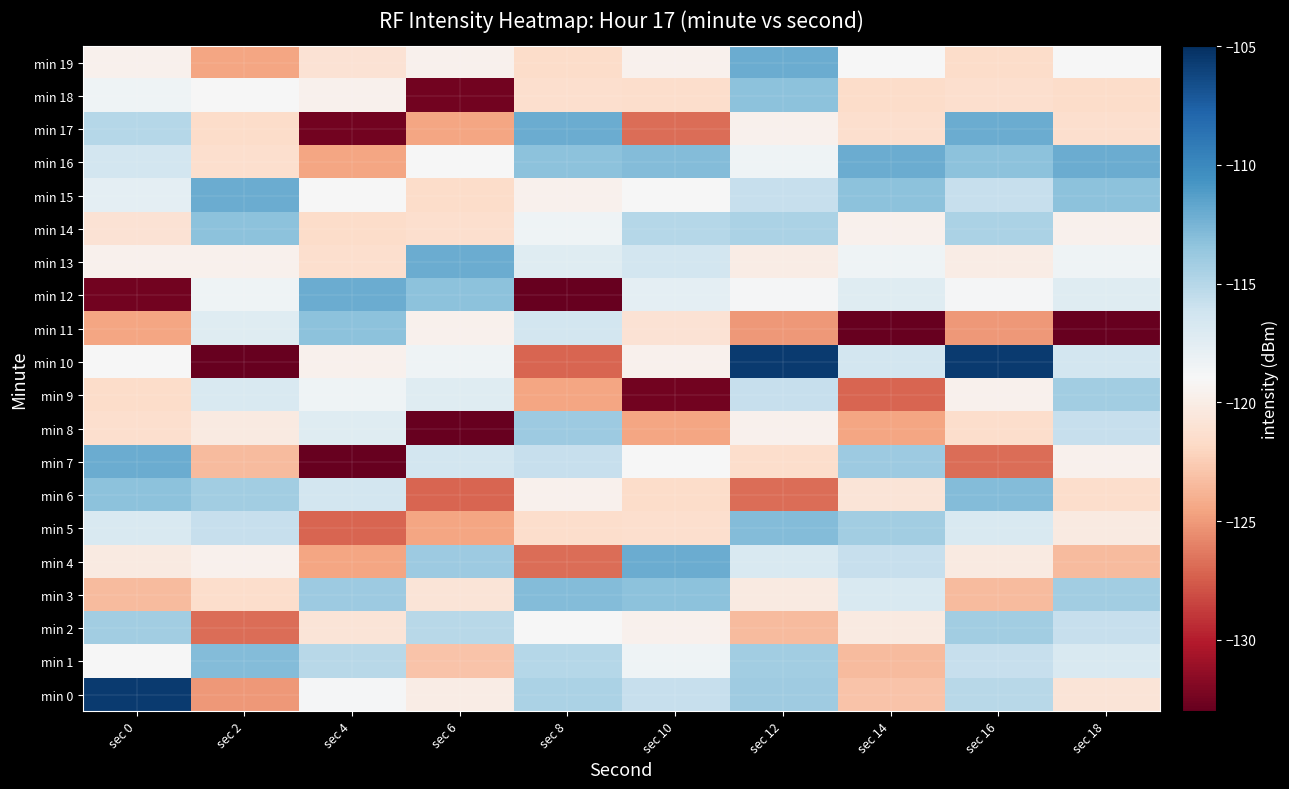

Reading left to right, list all the values displayed in this chart.

min 0: sec 0=-105.7	sec 2=-125.1	sec 4=-118.8	sec 6=-120.0	sec 8=-114.6	sec 10=-115.8	sec 12=-114.0	sec 14=-123.0	sec 16=-115.1	sec 18=-120.8
min 1: sec 0=-119.0	sec 2=-112.9	sec 4=-115.1	sec 6=-123.0	sec 8=-115.0	sec 10=-118.4	sec 12=-114.1	sec 14=-123.4	sec 16=-115.7	sec 18=-116.8
min 2: sec 0=-114.1	sec 2=-126.8	sec 4=-120.8	sec 6=-115.1	sec 8=-119.0	sec 10=-119.6	sec 12=-123.4	sec 14=-120.2	sec 16=-114.1	sec 18=-115.7
min 3: sec 0=-123.4	sec 2=-121.5	sec 4=-113.9	sec 6=-120.8	sec 8=-112.9	sec 10=-113.2	sec 12=-120.2	sec 14=-116.8	sec 16=-123.4	sec 18=-114.1
min 4: sec 0=-120.2	sec 2=-119.7	sec 4=-124.5	sec 6=-113.9	sec 8=-126.8	sec 10=-112.1	sec 12=-116.8	sec 14=-115.7	sec 16=-120.2	sec 18=-123.4
min 5: sec 0=-116.8	sec 2=-115.7	sec 4=-127.1	sec 6=-124.5	sec 8=-121.5	sec 10=-121.3	sec 12=-112.9	sec 14=-114.1	sec 16=-116.8	sec 18=-120.2
min 6: sec 0=-113.2	sec 2=-114.1	sec 4=-116.4	sec 6=-127.1	sec 8=-119.7	sec 10=-121.6	sec 12=-126.8	sec 14=-120.8	sec 16=-112.9	sec 18=-121.5
min 7: sec 0=-112.1	sec 2=-123.4	sec 4=-133.0	sec 6=-116.4	sec 8=-115.7	sec 10=-118.9	sec 12=-121.5	sec 14=-113.9	sec 16=-126.8	sec 18=-119.7
min 8: sec 0=-121.3	sec 2=-120.2	sec 4=-117.3	sec 6=-133.0	sec 8=-113.9	sec 10=-124.5	sec 12=-119.7	sec 14=-124.5	sec 16=-121.5	sec 18=-115.7
min 9: sec 0=-121.6	sec 2=-116.8	sec 4=-118.4	sec 6=-117.3	sec 8=-124.5	sec 10=-132.5	sec 12=-115.7	sec 14=-127.1	sec 16=-119.7	sec 18=-114.1
min 10: sec 0=-118.9	sec 2=-133.0	sec 4=-119.6	sec 6=-118.4	sec 8=-127.1	sec 10=-119.7	sec 12=-105.7	sec 14=-116.4	sec 16=-105.7	sec 18=-116.4
min 11: sec 0=-124.5	sec 2=-117.3	sec 4=-113.2	sec 6=-119.6	sec 8=-116.4	sec 10=-121.0	sec 12=-125.1	sec 14=-133.0	sec 16=-125.1	sec 18=-133.0
min 12: sec 0=-132.5	sec 2=-118.4	sec 4=-112.1	sec 6=-113.2	sec 8=-133.0	sec 10=-117.6	sec 12=-118.8	sec 14=-117.3	sec 16=-118.8	sec 18=-117.3
min 13: sec 0=-119.7	sec 2=-119.6	sec 4=-121.3	sec 6=-112.1	sec 8=-117.3	sec 10=-116.5	sec 12=-120.0	sec 14=-118.4	sec 16=-120.0	sec 18=-118.4
min 14: sec 0=-121.0	sec 2=-113.2	sec 4=-121.6	sec 6=-121.3	sec 8=-118.4	sec 10=-115.0	sec 12=-114.6	sec 14=-119.6	sec 16=-114.6	sec 18=-119.6
min 15: sec 0=-117.6	sec 2=-112.1	sec 4=-118.9	sec 6=-121.6	sec 8=-119.6	sec 10=-119.0	sec 12=-115.8	sec 14=-113.2	sec 16=-115.8	sec 18=-113.2
min 16: sec 0=-116.5	sec 2=-121.3	sec 4=-124.5	sec 6=-118.9	sec 8=-113.2	sec 10=-112.9	sec 12=-118.4	sec 14=-112.1	sec 16=-113.2	sec 18=-112.1
min 17: sec 0=-115.0	sec 2=-121.6	sec 4=-132.5	sec 6=-124.5	sec 8=-112.1	sec 10=-126.8	sec 12=-119.6	sec 14=-121.3	sec 16=-112.1	sec 18=-121.3
min 18: sec 0=-118.4	sec 2=-118.9	sec 4=-119.7	sec 6=-132.5	sec 8=-121.3	sec 10=-121.5	sec 12=-113.2	sec 14=-121.6	sec 16=-121.3	sec 18=-121.6
min 19: sec 0=-119.6	sec 2=-124.5	sec 4=-121.0	sec 6=-119.7	sec 8=-121.6	sec 10=-119.7	sec 12=-112.1	sec 14=-118.9	sec 16=-121.6	sec 18=-118.9